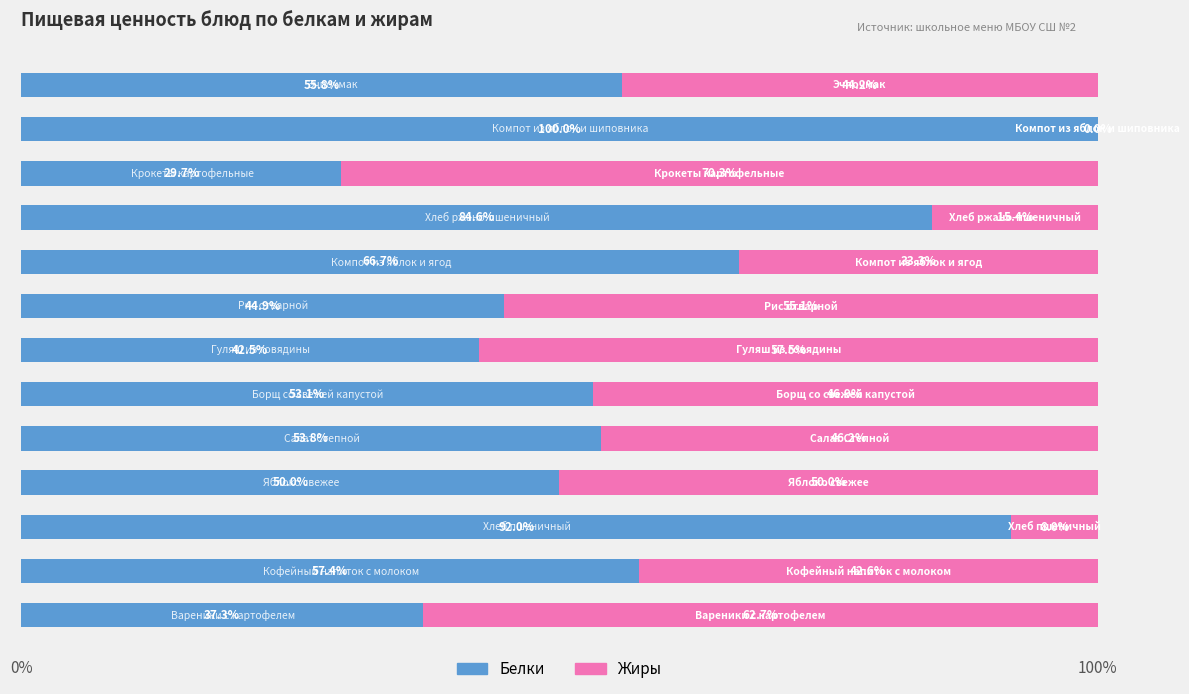

How many values in the Белки series exceed 53?

8